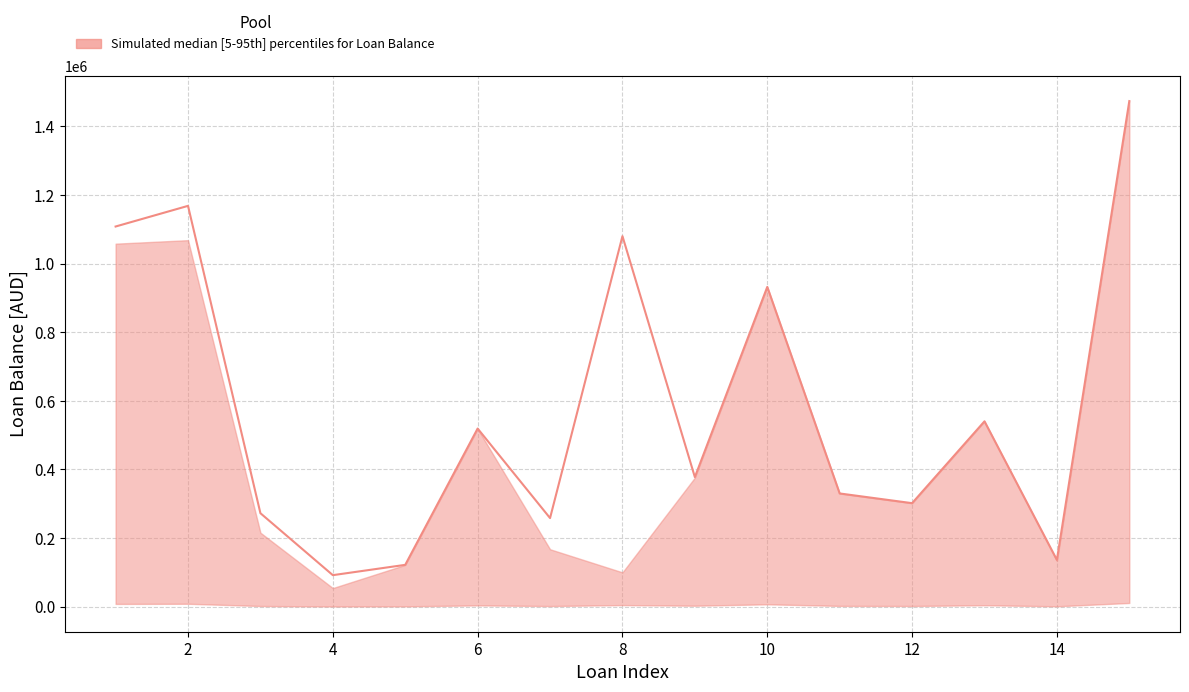

How many interior local valleys does the median series have?

5